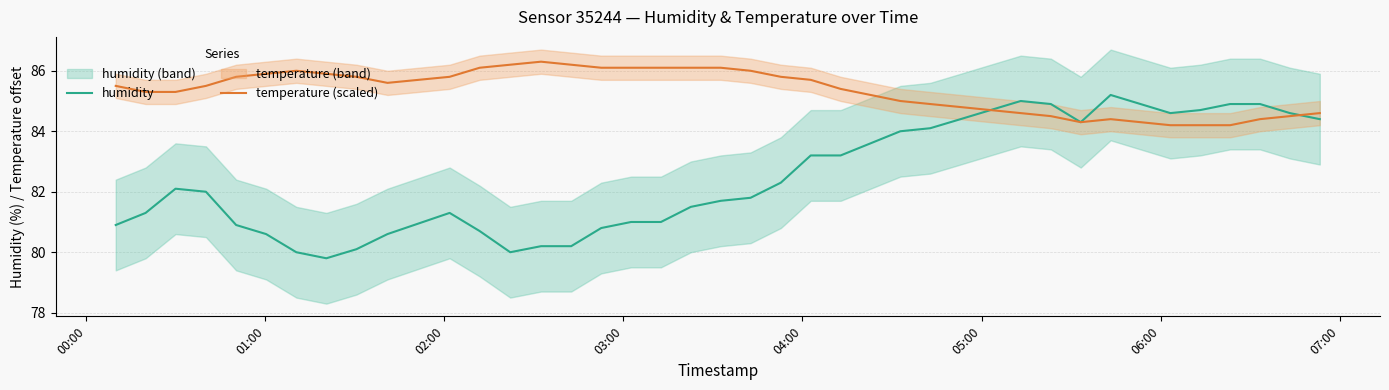

At how many categories does at least one series exceed 81?

40